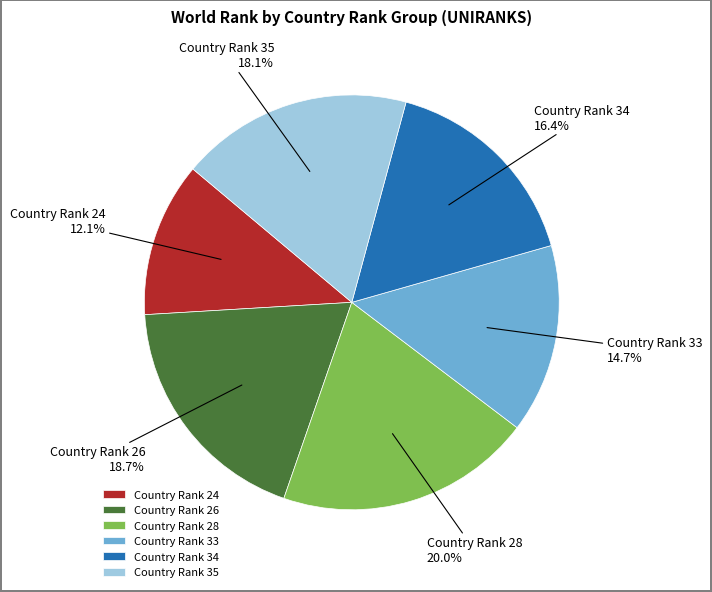

Which has a higher value, Country Rank 28 or Country Rank 34?

Country Rank 28